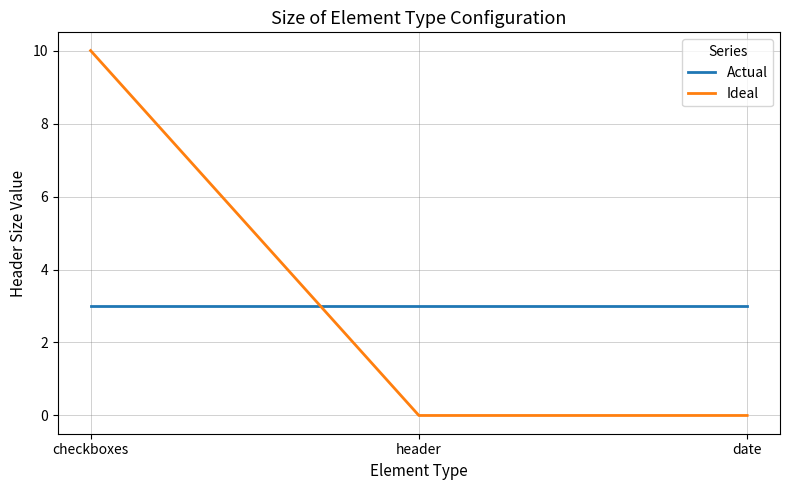

What is the sum of all Ideal values?

10